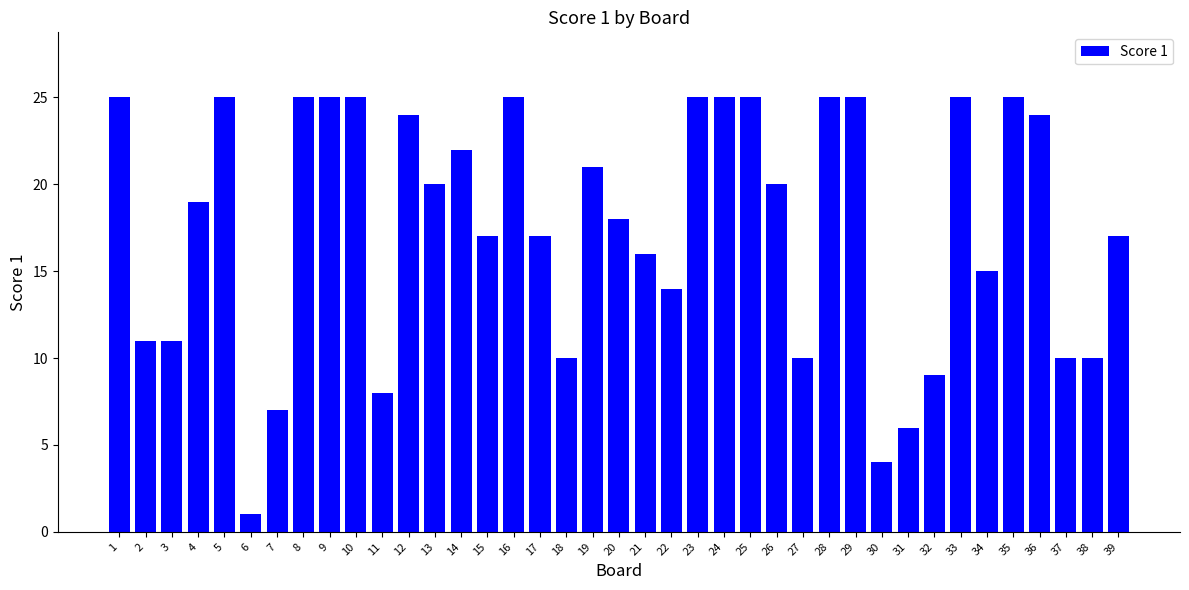

The value at 36 is 24. True or false?

True